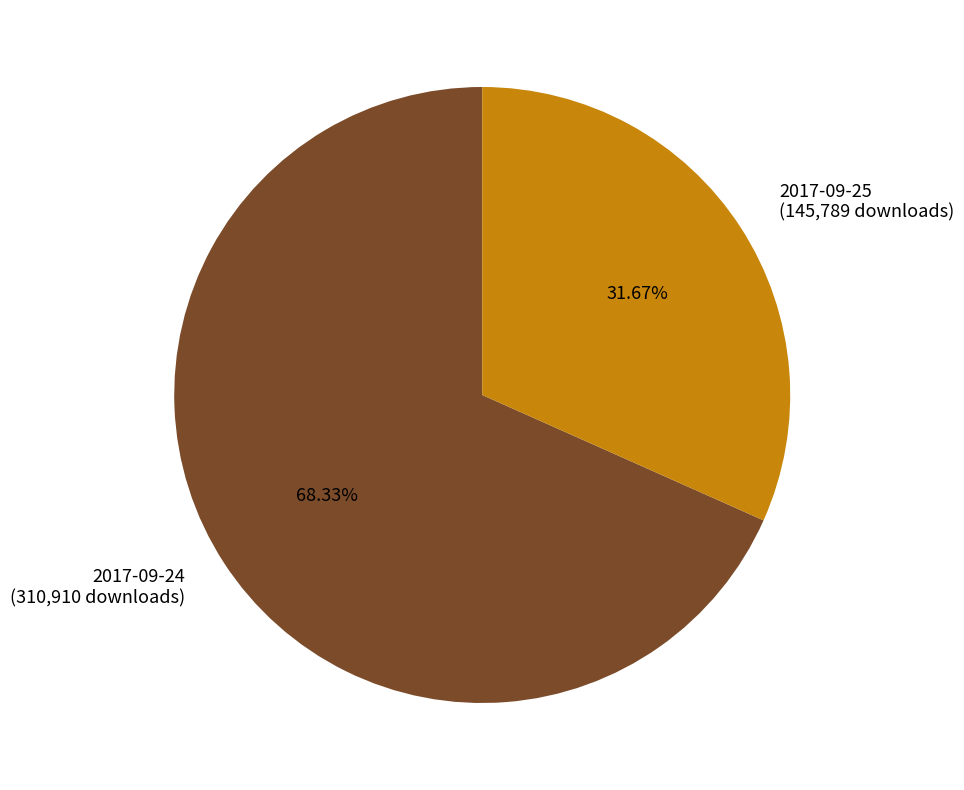

What percentage is the 2017-09-24 slice, to the nearest percent?

68%